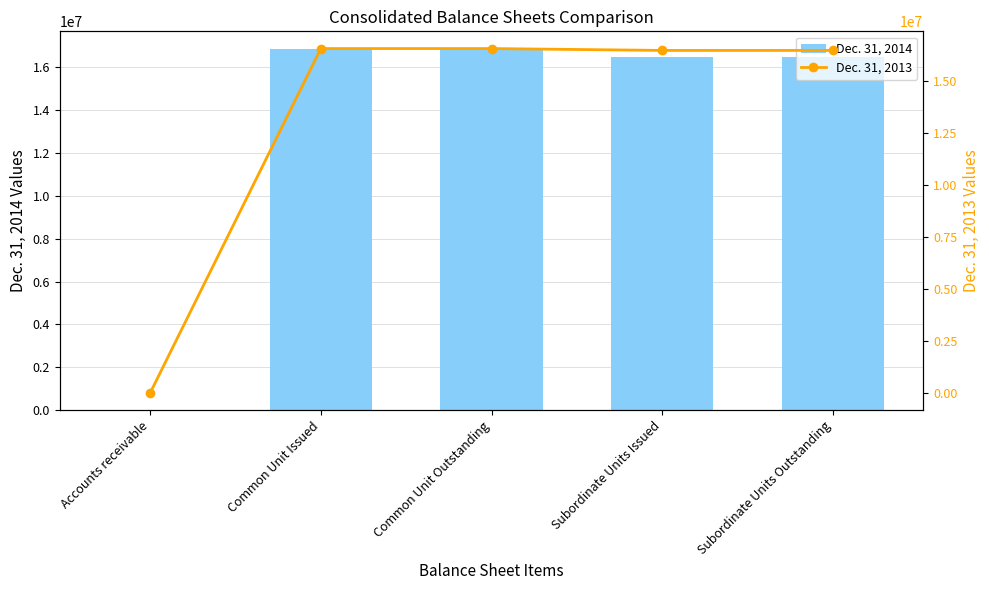

What is the maximum value for Dec. 31, 2014?

16825507